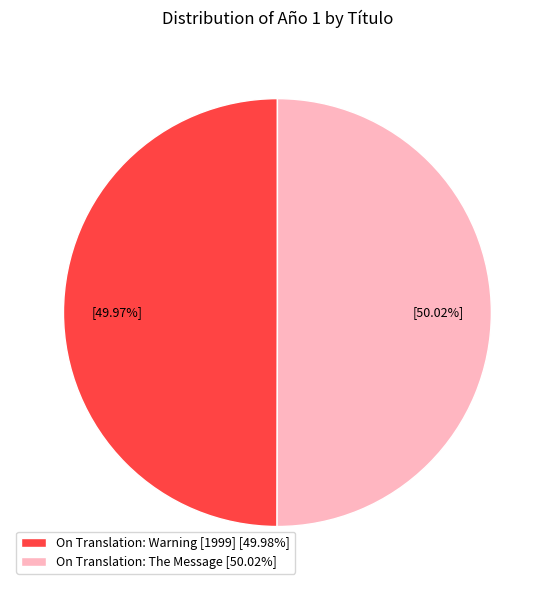

Do On Translation: The Message [50.02%] and On Translation: Warning [1999] [49.98%] together represent more than half of the pie?

Yes